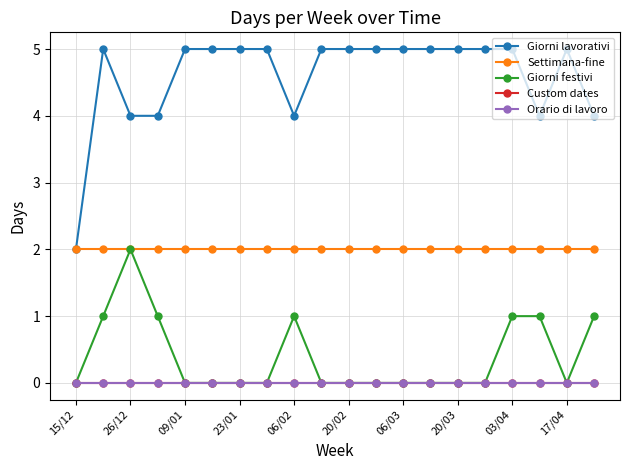

At how many categories does at least one series exceed 1?

20